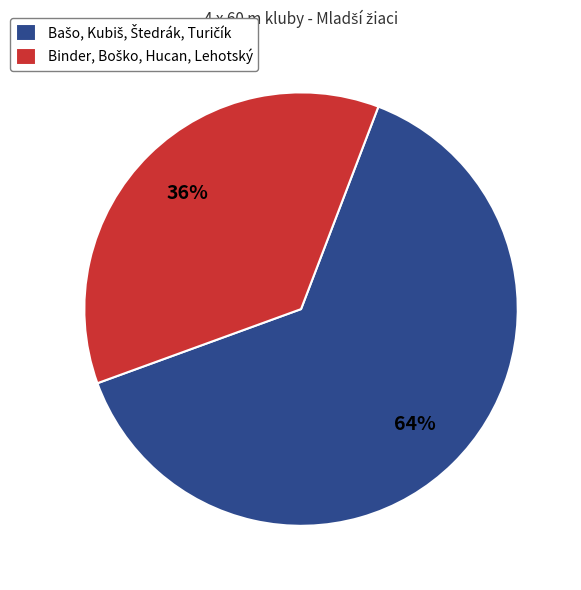

To the nearest percent, what is the average slice percentage?

50%